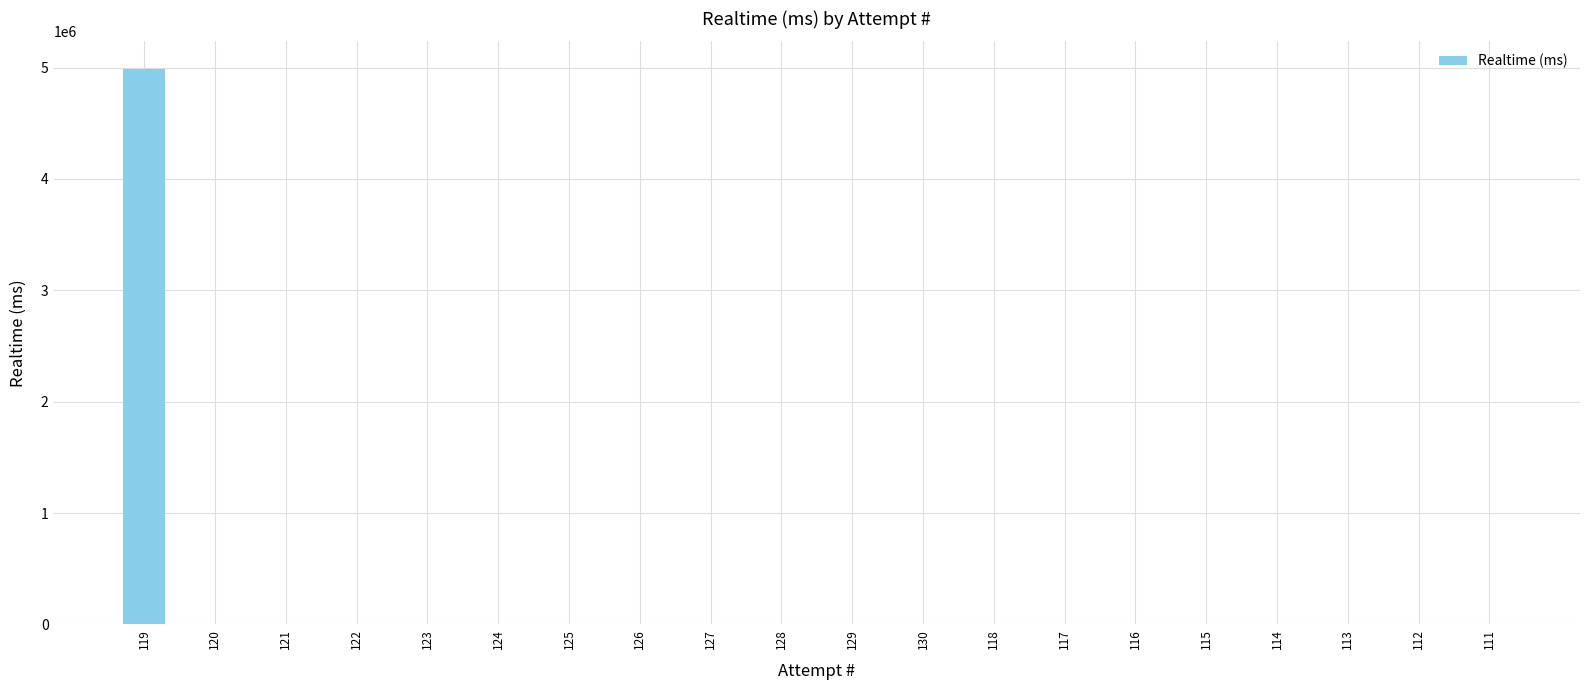

What is the average value?

249328